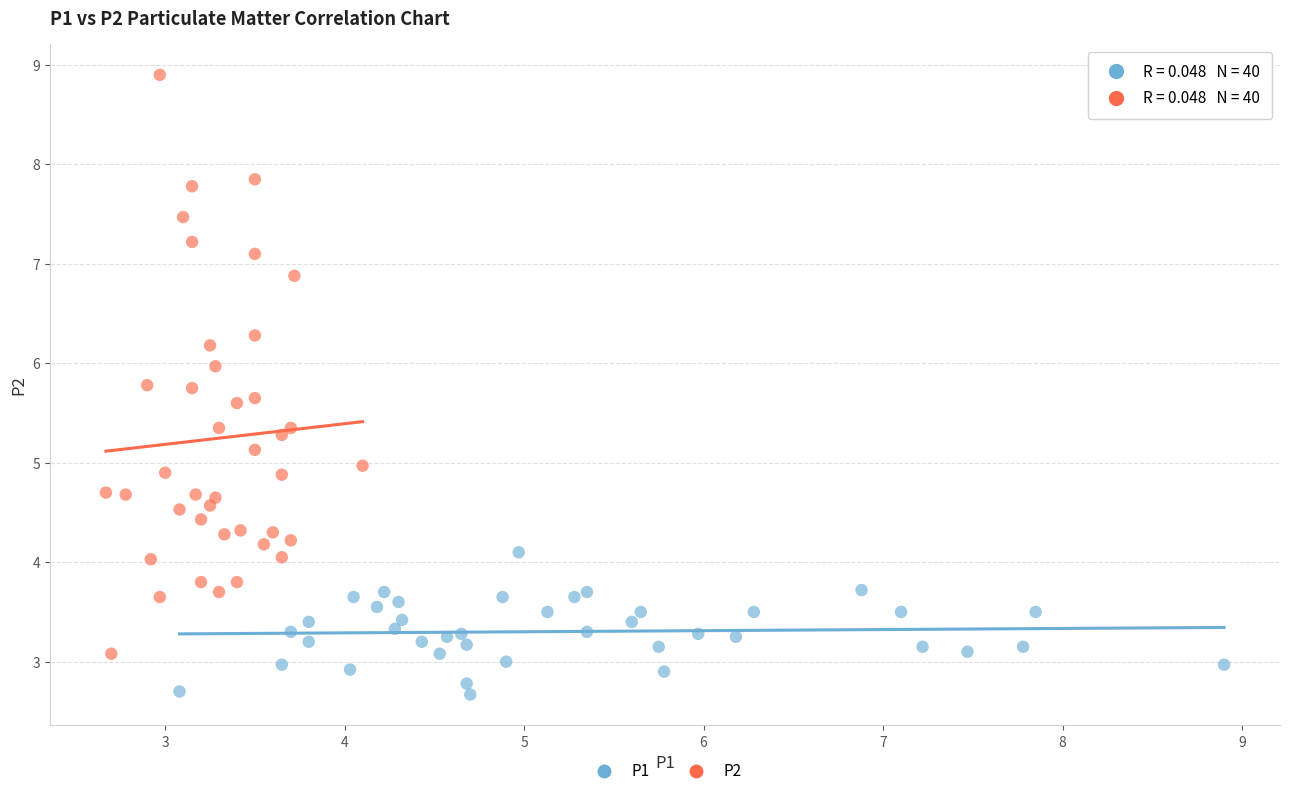

Which series reaches the minimum Y coordinate?

P1